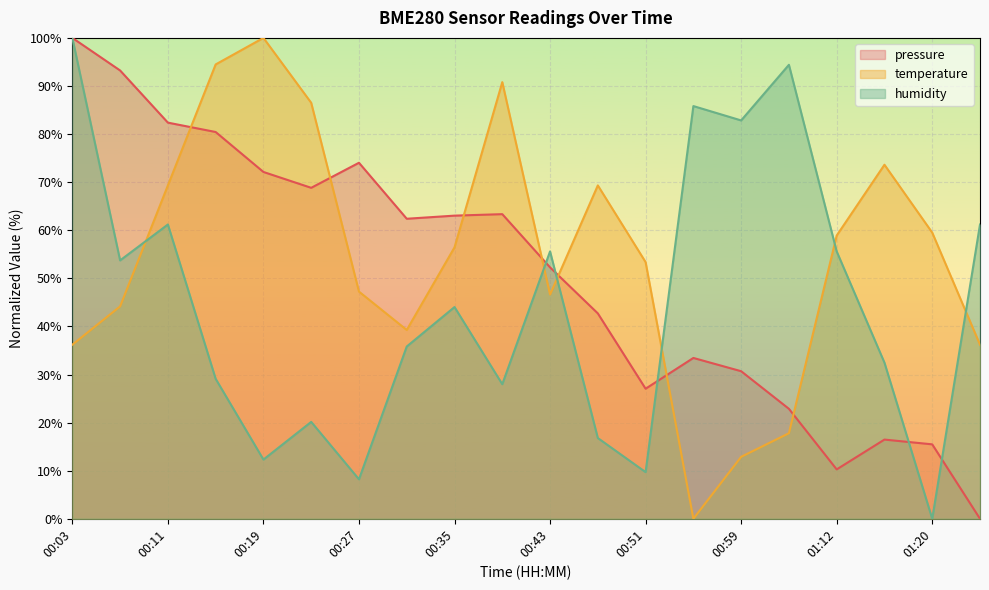

What are all the series names shown in the legend?

pressure, temperature, humidity